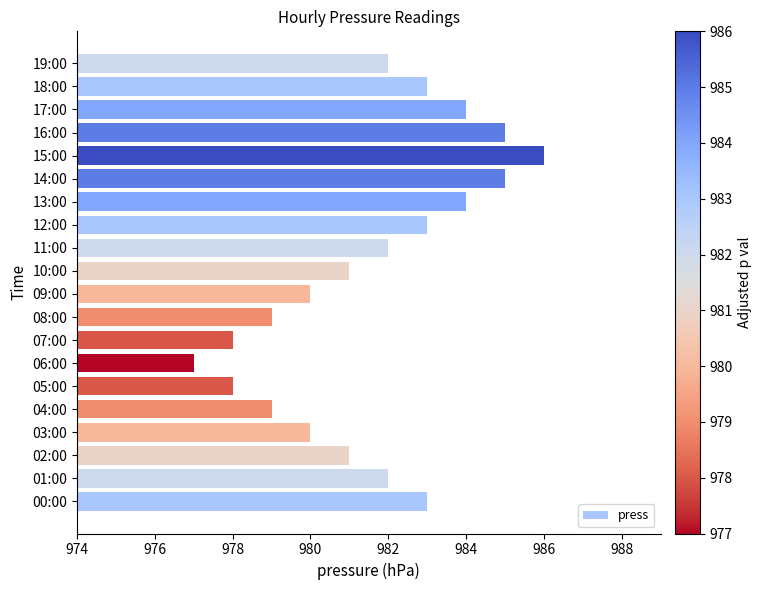

True or false: the data shows 1618 at 08:00.

False